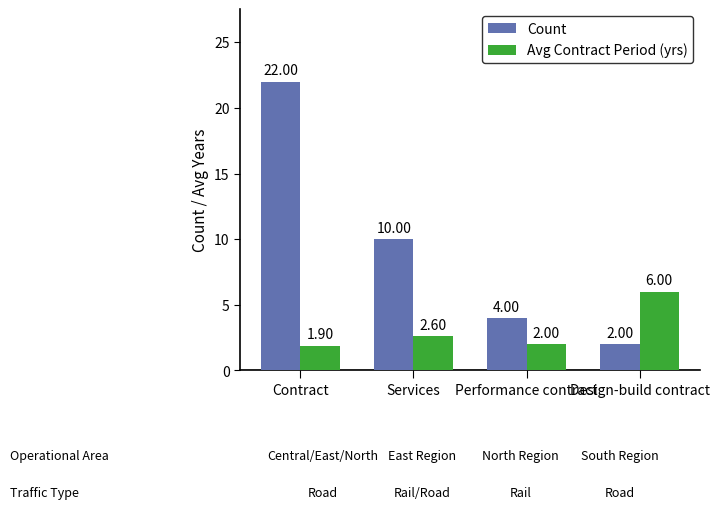

Which series has the largest total across all categories?

Count